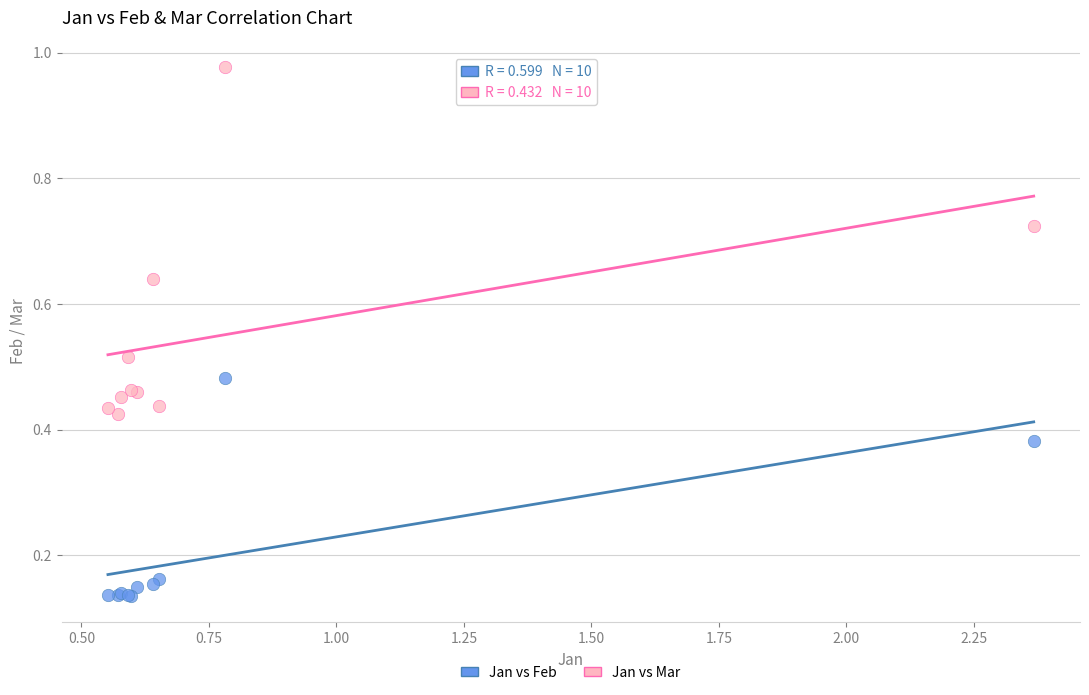

Which series has the widest spread of Y values?

Jan vs Mar